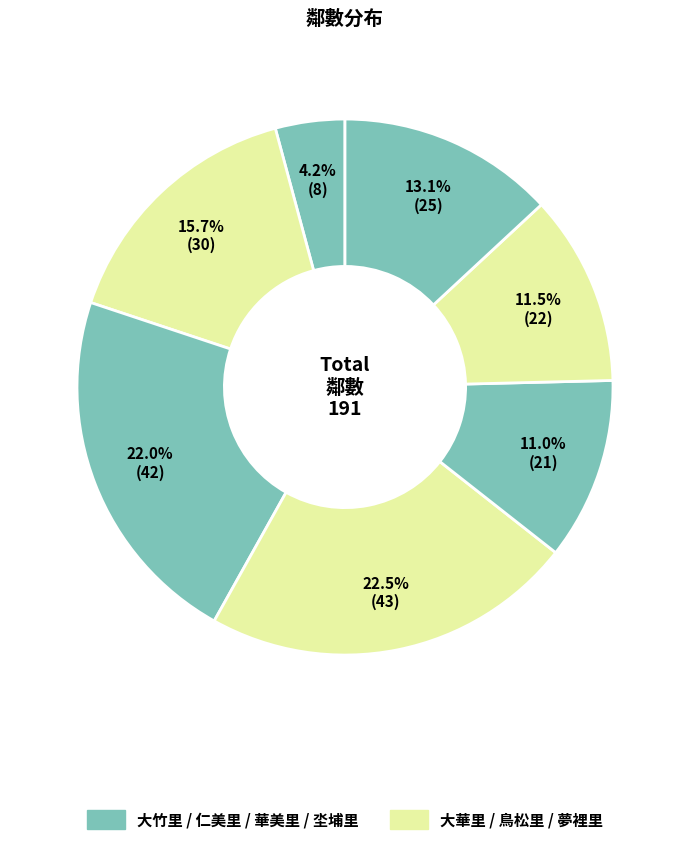

How many segments does this pie chart have?

7